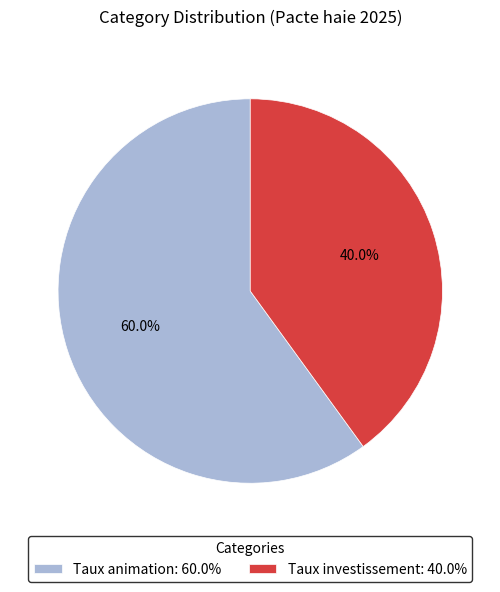

What percentage is the Taux animation slice, to the nearest percent?

60%